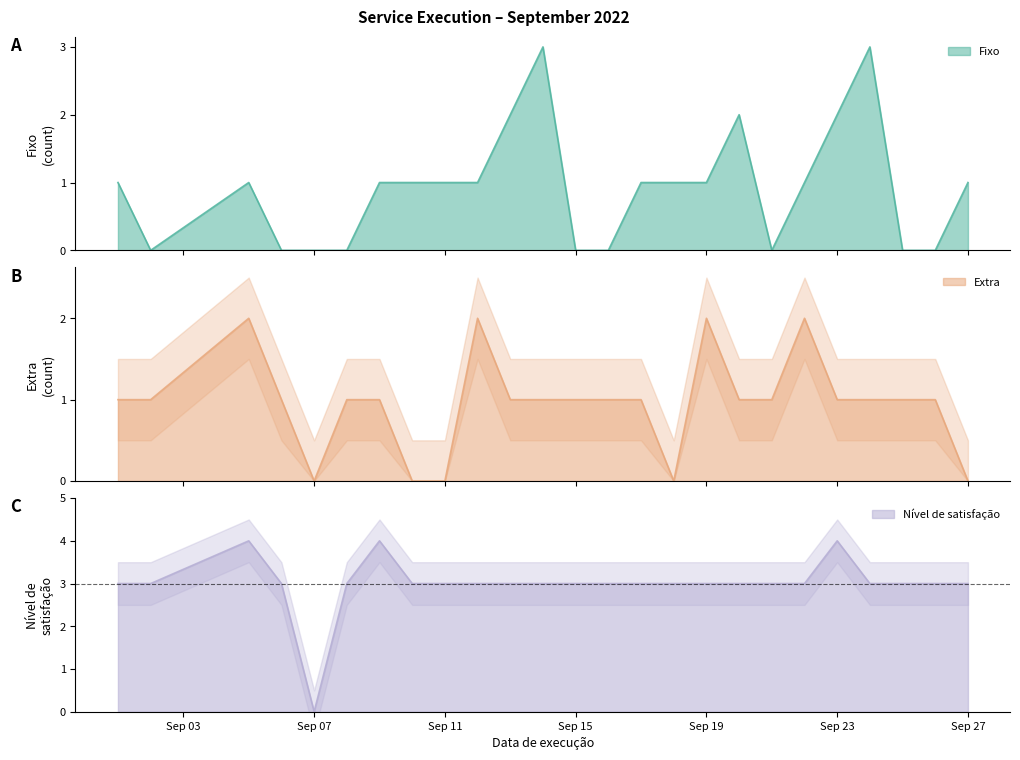

Which series changed the most between 2022-09-16 and 2022-09-22?

Fixo